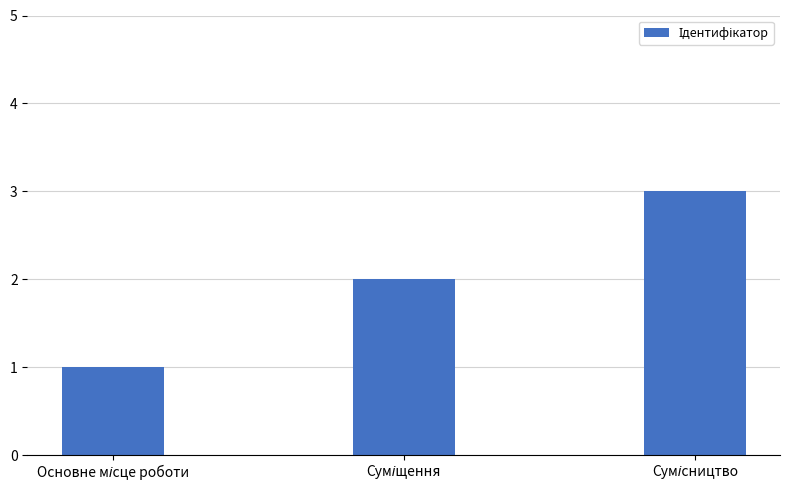

What is the greatest value displayed?

3